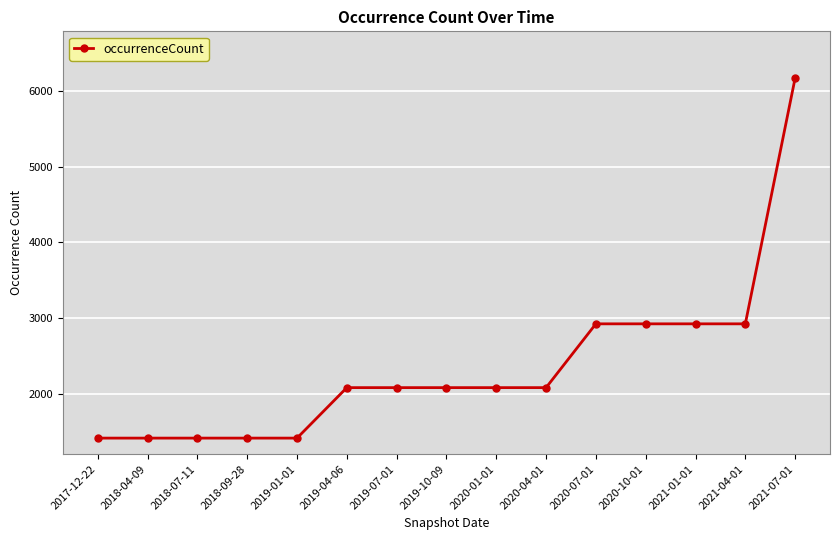

Is this an area chart (filled region under the line)?

No